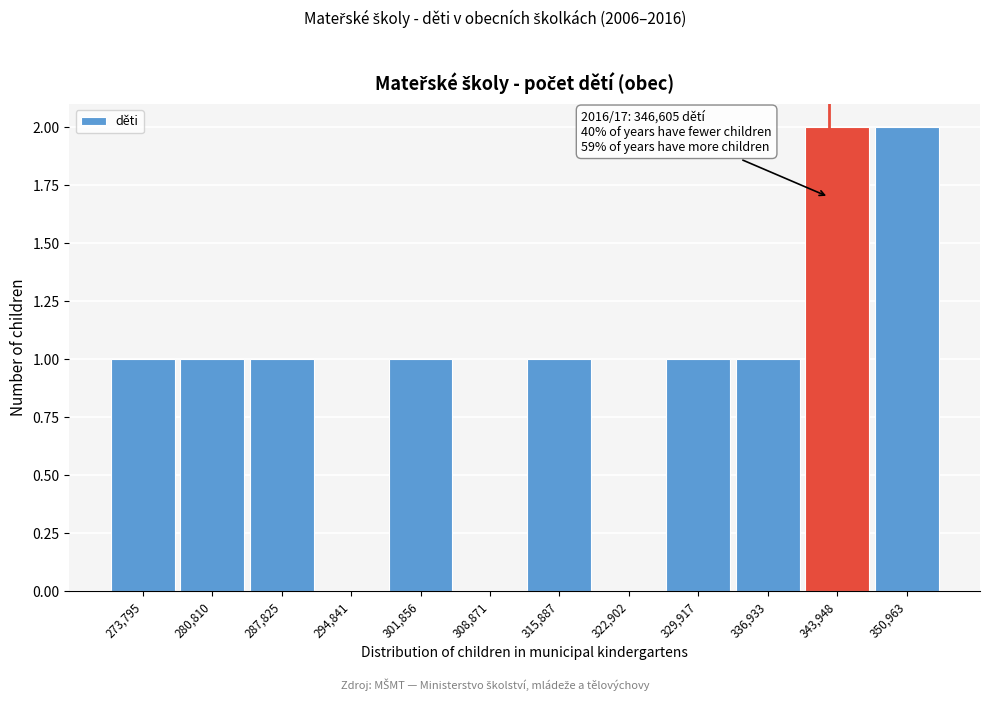

Reading left to right, transcribe all the data shown in this chart.

273,795=1	280,810=1	287,825=1	294,841=0	301,856=1	308,871=0	315,887=1	322,902=0	329,917=1	336,933=1	343,948=2	350,963=2